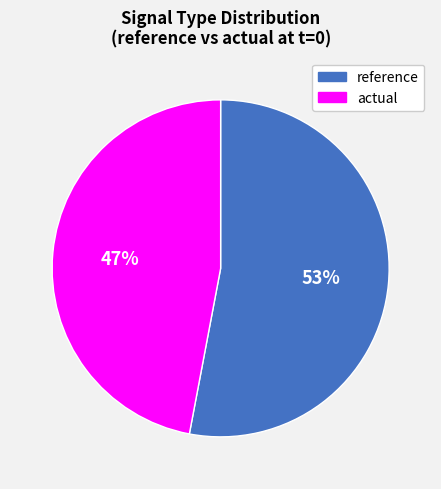

Which slice represents more than half of the pie?

reference